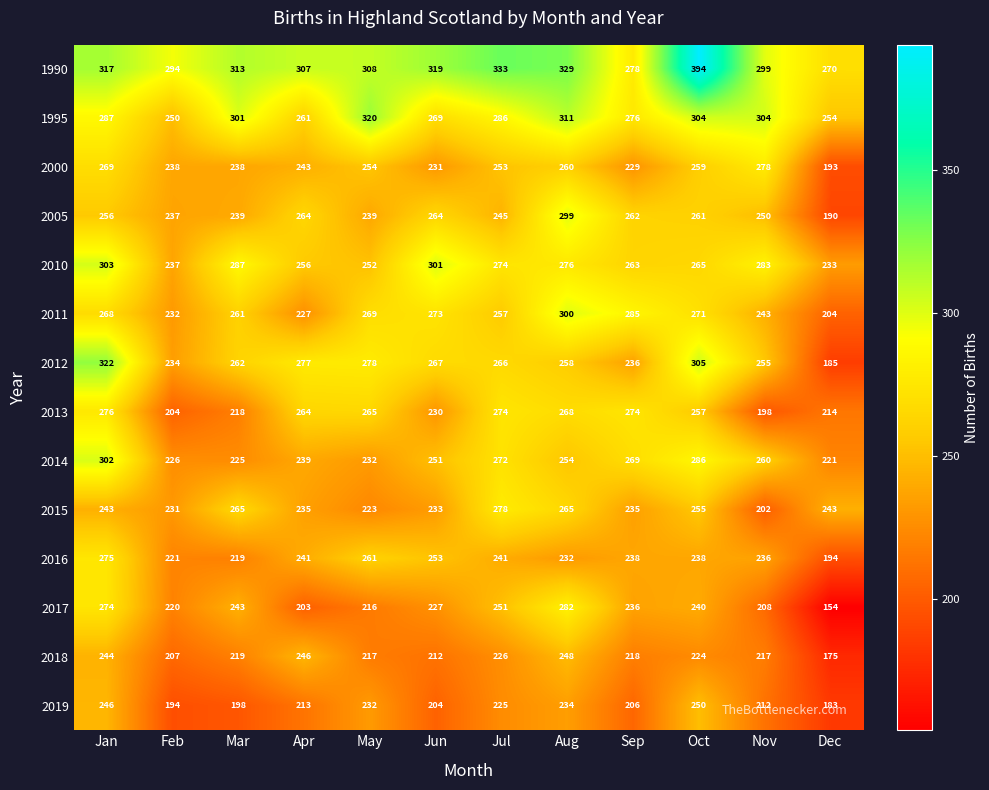

What is the spread (max minus min) of values at May?

104